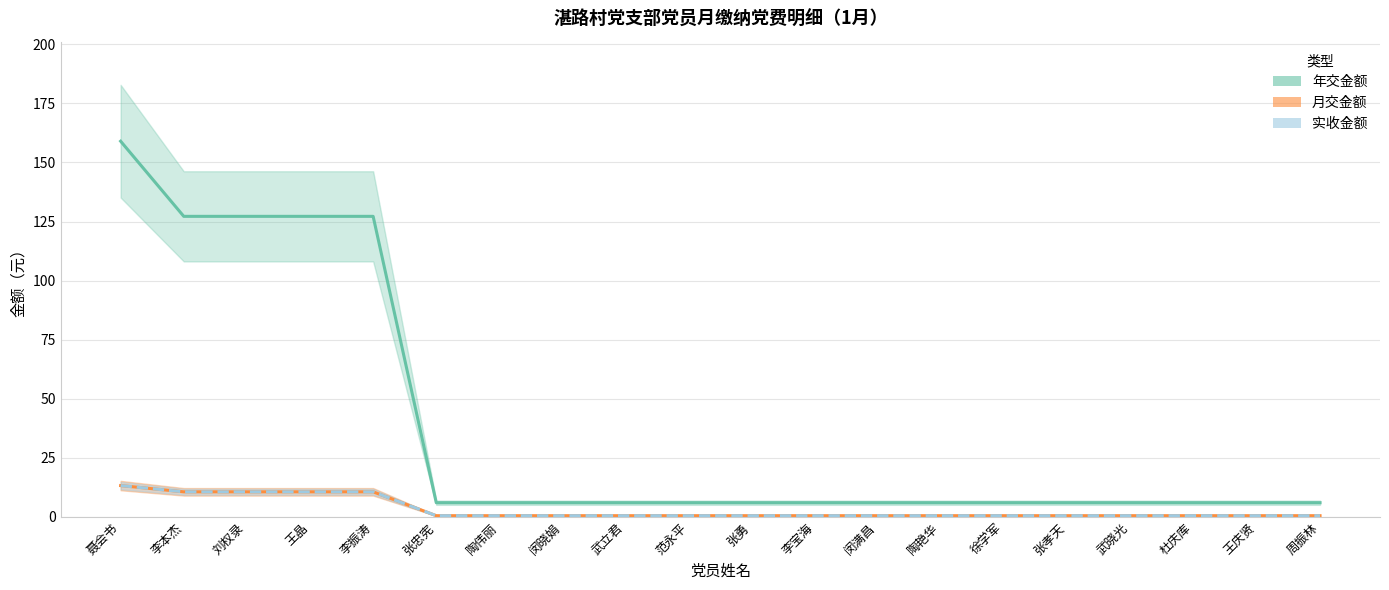

Which category has the lowest value in the 年交金额 series?

张忠宪